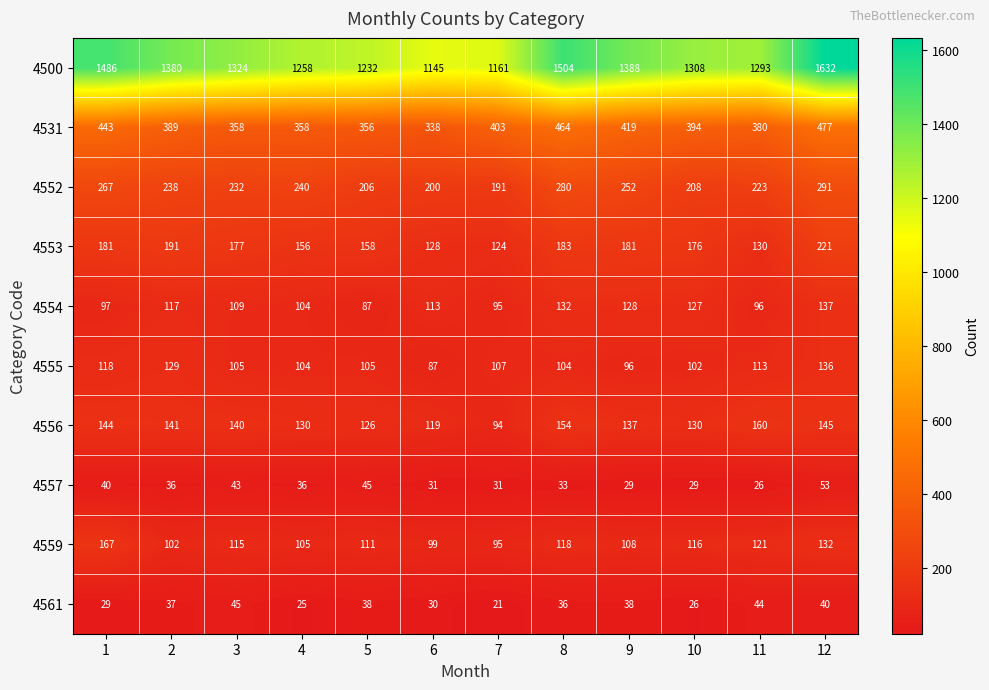

How many categories are shown in the chart?

12